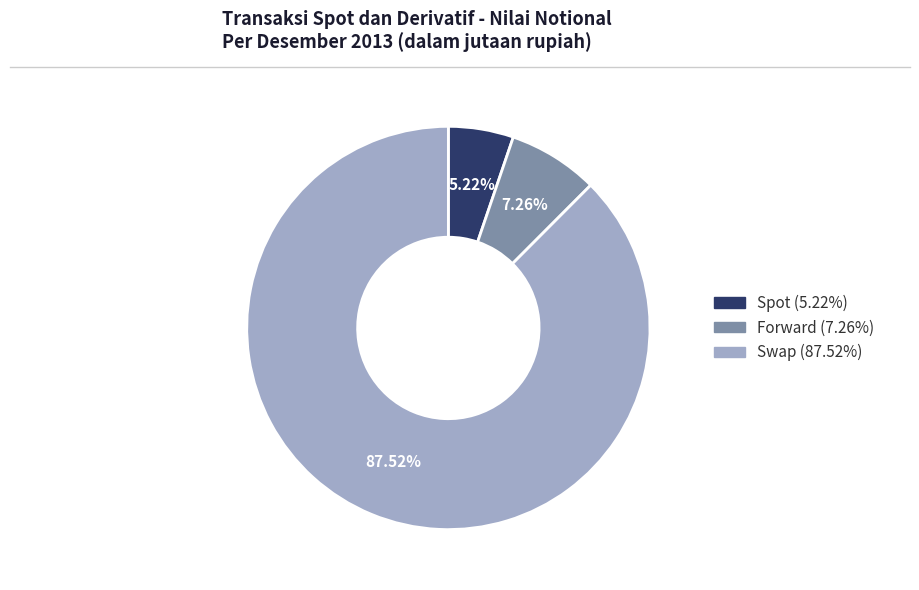

To the nearest percent, what portion does Spot represent?

5%